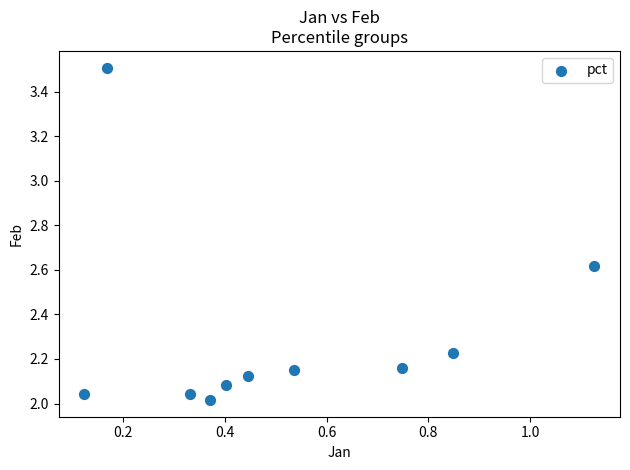

What is the average Y value?

2.3